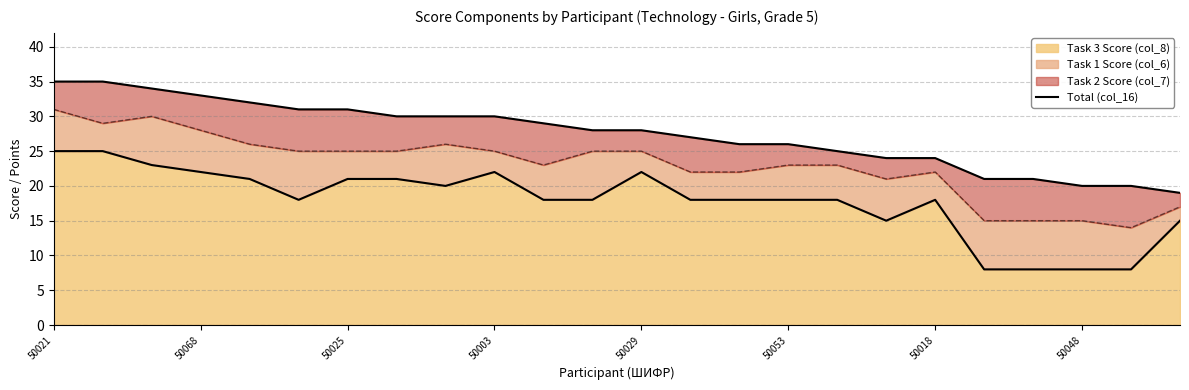

What is the difference between the maximum and minimum values?

16